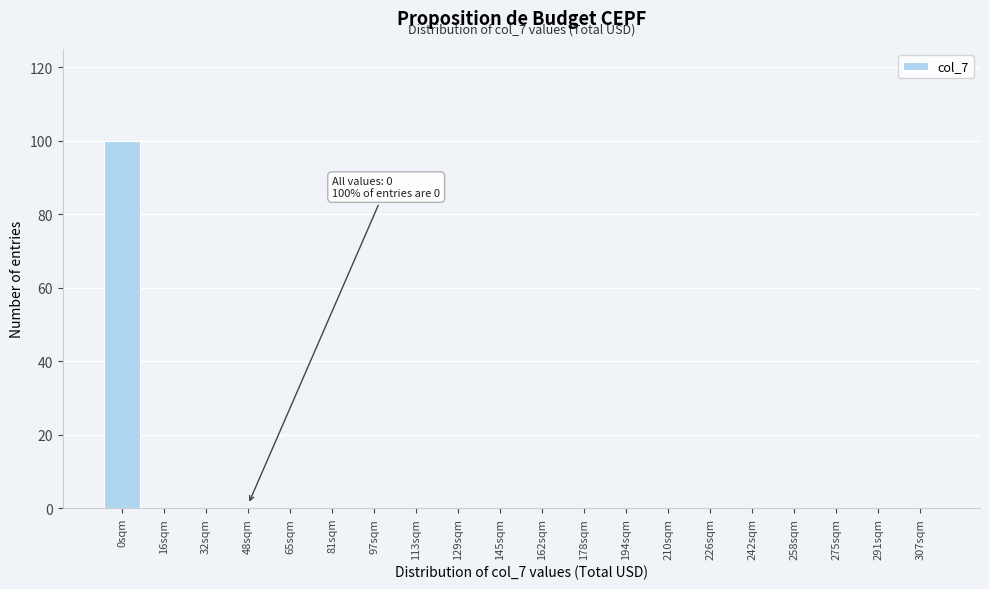

Reading left to right, transcribe all the data shown in this chart.

0sqm=100	16sqm=0	32sqm=0	48sqm=0	65sqm=0	81sqm=0	97sqm=0	113sqm=0	129sqm=0	145sqm=0	162sqm=0	178sqm=0	194sqm=0	210sqm=0	226sqm=0	242sqm=0	258sqm=0	275sqm=0	291sqm=0	307sqm=0